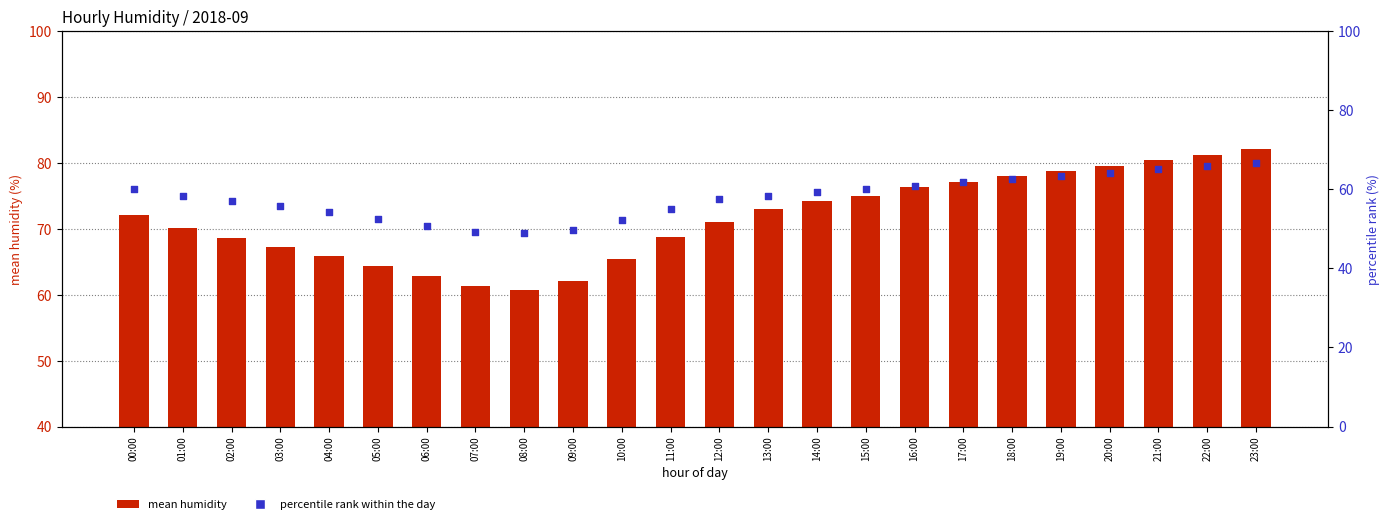

At which category is the sum across all series the highest?

23:00